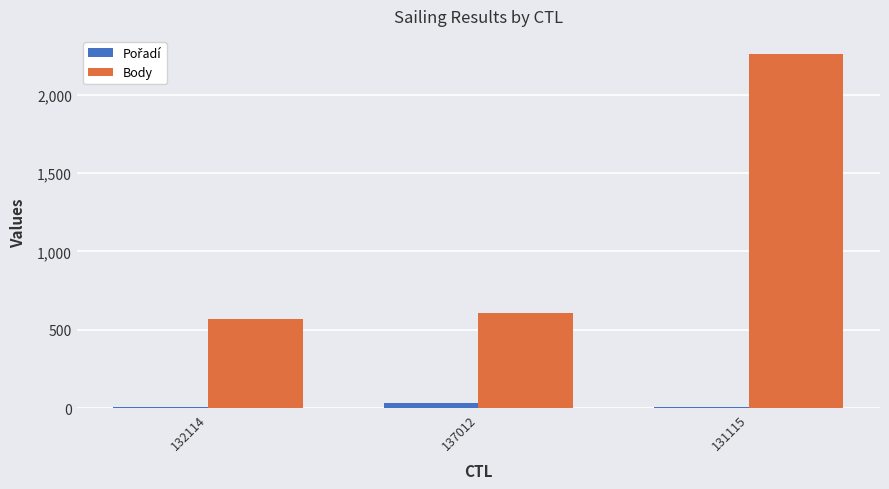

The value of Body at 137012 is 606. True or false?

True